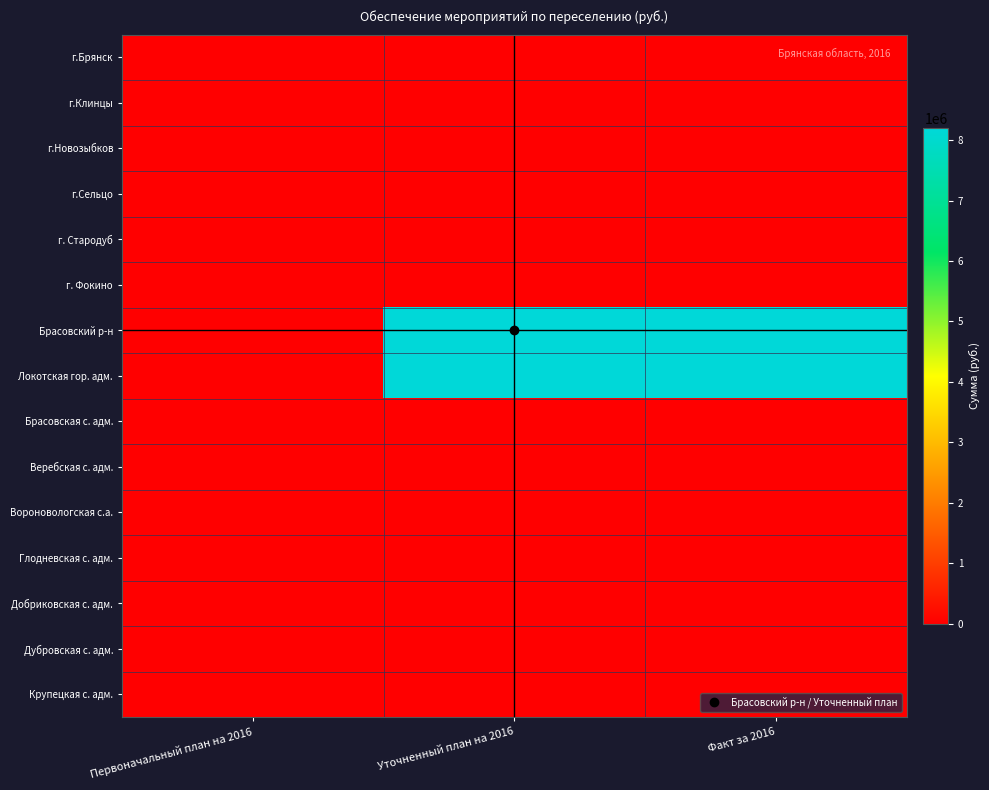

Reading right to left, list all the values displayed in this chart.

г.Брянск: Факт за 2016=0.0	Уточненный план на 2016=0.0	Первоначальный план на 2016=0.0
г.Клинцы: Факт за 2016=0.0	Уточненный план на 2016=0.0	Первоначальный план на 2016=0.0
г.Новозыбков: Факт за 2016=0.0	Уточненный план на 2016=0.0	Первоначальный план на 2016=0.0
г.Сельцо: Факт за 2016=0.0	Уточненный план на 2016=0.0	Первоначальный план на 2016=0.0
г. Стародуб: Факт за 2016=0.0	Уточненный план на 2016=0.0	Первоначальный план на 2016=0.0
г. Фокино: Факт за 2016=0.0	Уточненный план на 2016=0.0	Первоначальный план на 2016=0.0
Брасовский р-н: Факт за 2016=8199183.1	Уточненный план на 2016=8199183.1	Первоначальный план на 2016=0.0
Локотская гор. адм.: Факт за 2016=8199183.1	Уточненный план на 2016=8199183.1	Первоначальный план на 2016=0.0
Брасовская с. адм.: Факт за 2016=0.0	Уточненный план на 2016=0.0	Первоначальный план на 2016=0.0
Веребская с. адм.: Факт за 2016=0.0	Уточненный план на 2016=0.0	Первоначальный план на 2016=0.0
Вороновологская с.а.: Факт за 2016=0.0	Уточненный план на 2016=0.0	Первоначальный план на 2016=0.0
Глодневская с. адм.: Факт за 2016=0.0	Уточненный план на 2016=0.0	Первоначальный план на 2016=0.0
Добриковская с. адм.: Факт за 2016=0.0	Уточненный план на 2016=0.0	Первоначальный план на 2016=0.0
Дубровская с. адм.: Факт за 2016=0.0	Уточненный план на 2016=0.0	Первоначальный план на 2016=0.0
Крупецкая с. адм.: Факт за 2016=0.0	Уточненный план на 2016=0.0	Первоначальный план на 2016=0.0